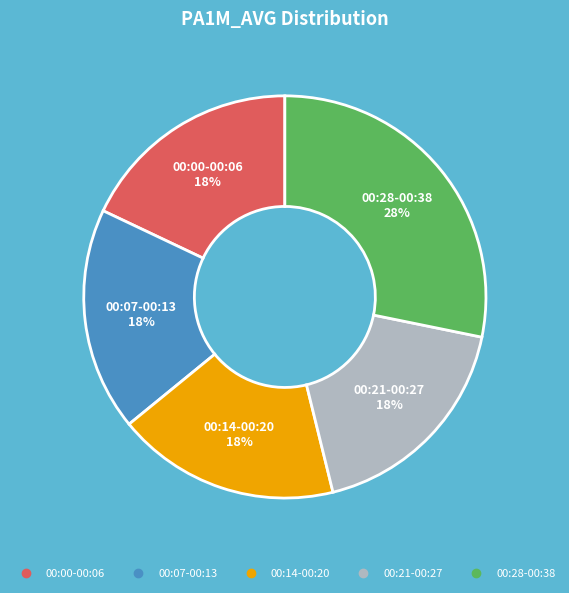

To the nearest percent, what is the difference between the largest and smallest slice percentages?

10%